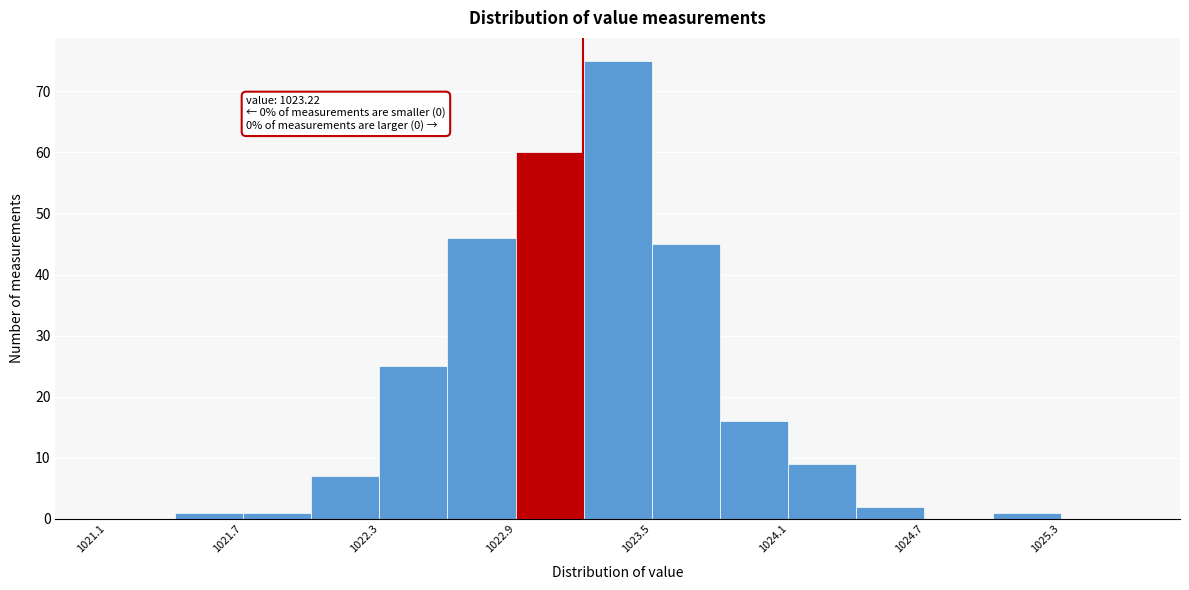

Read against the x-axis, roughly where is the centre of the tallest bar?

1023.4